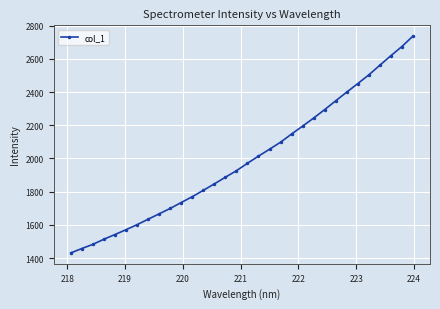

What is the minimum value shown in the chart?

1431.2